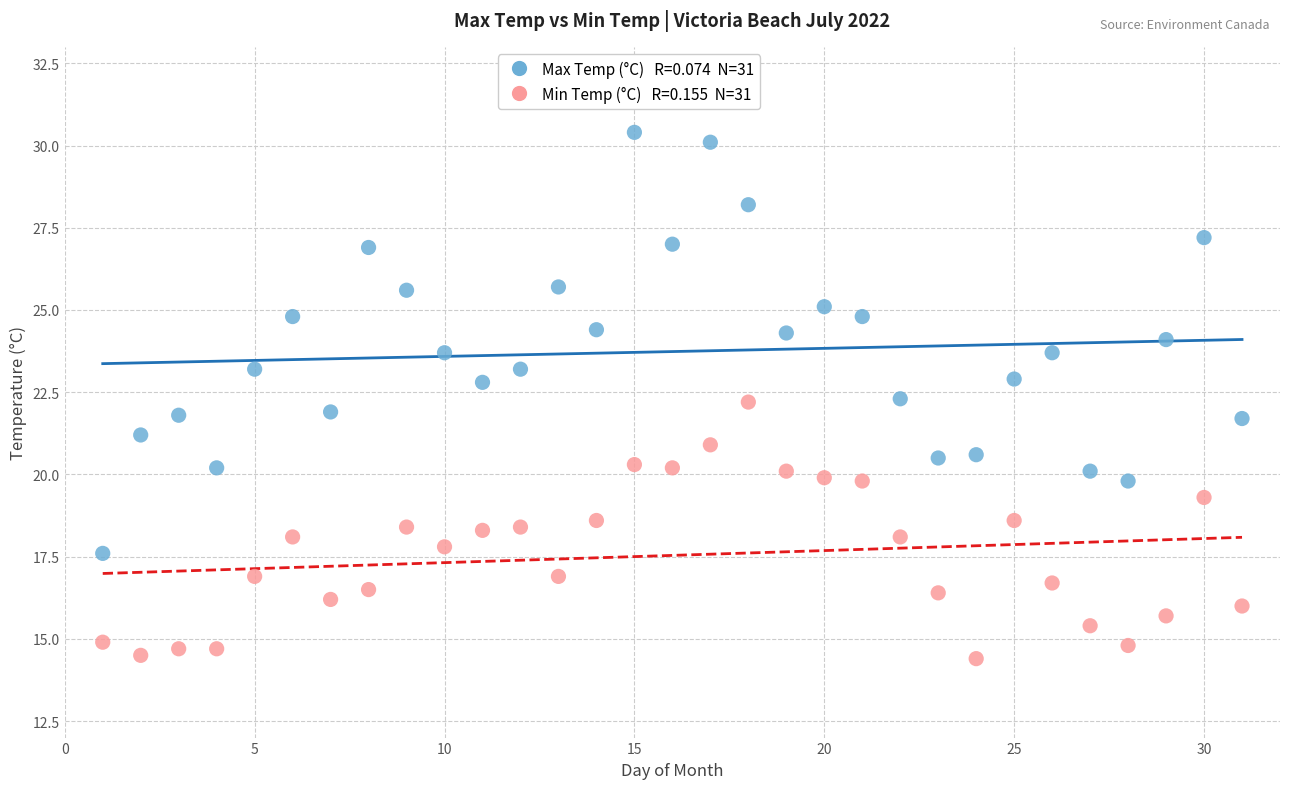

Across all data points, what is the range of Y values (max minus min)?

16.0